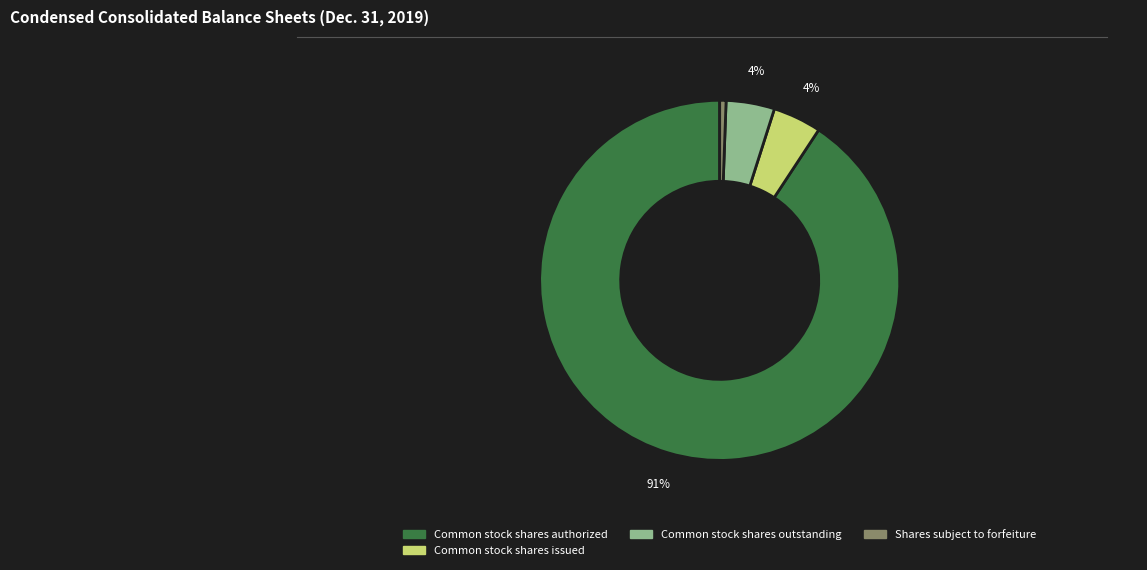

How many slices are in this pie chart?

4